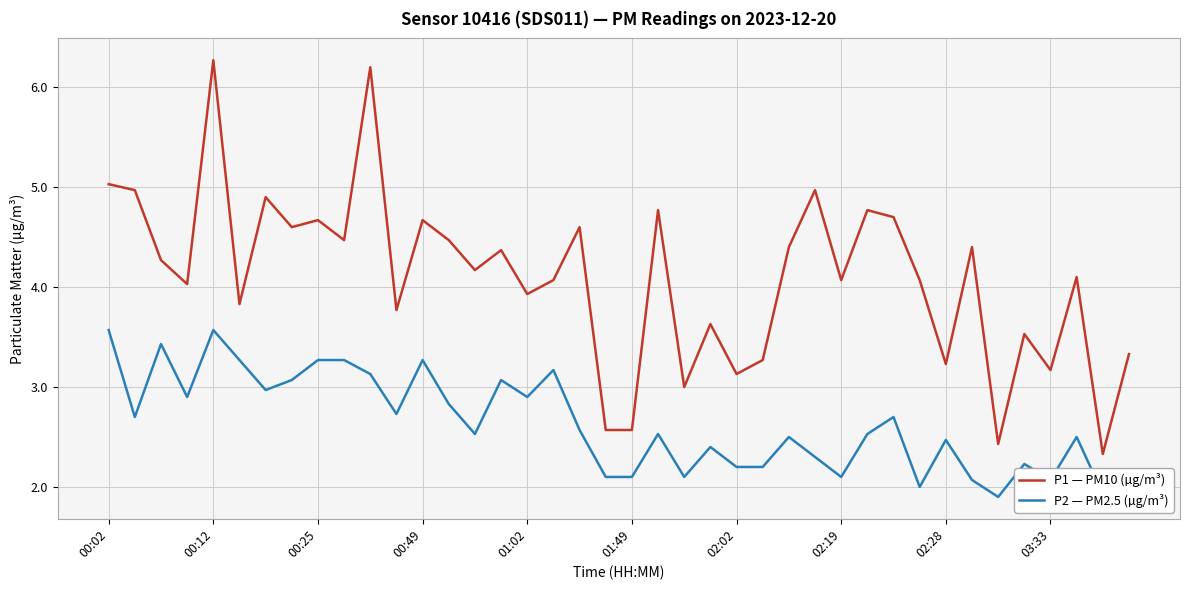

True or false: P2 — PM2.5 (µg/m³) and P1 — PM10 (µg/m³) cross at least once.

False